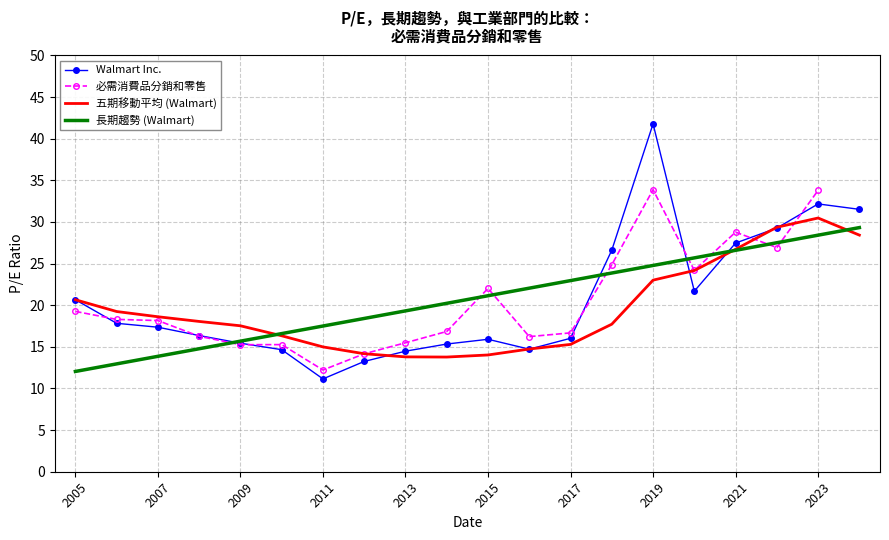

What is the difference between the Walmart Inc. values at 2021 and 2023?

4.7